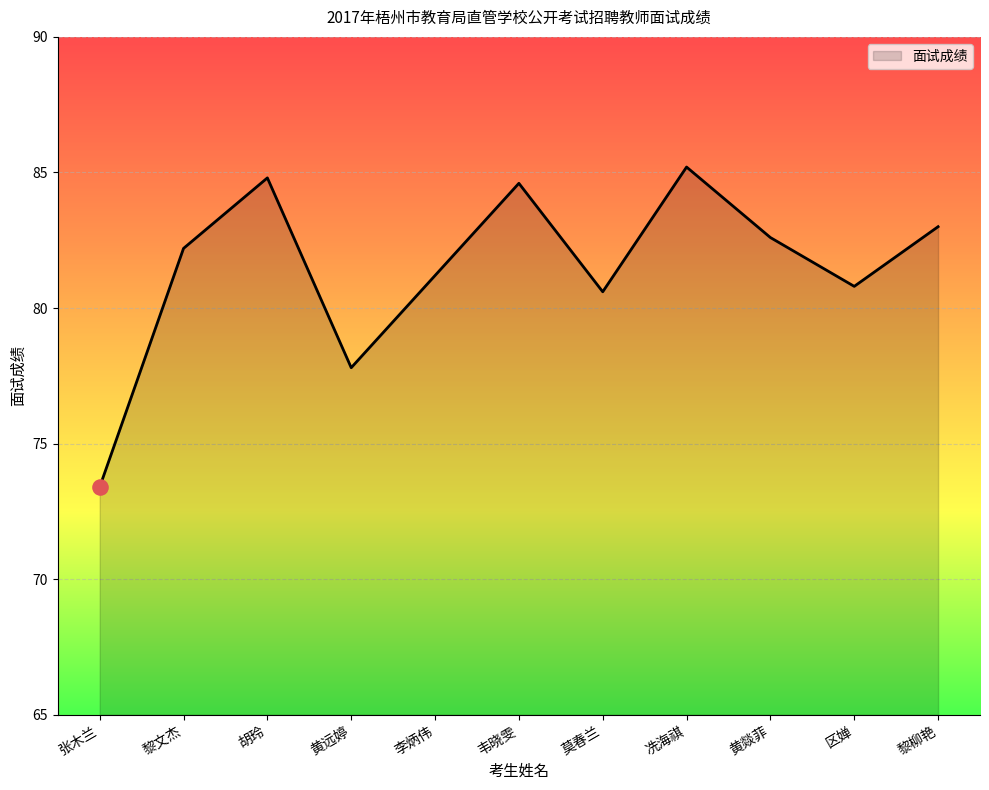

What is the change in value from 冼海祺 to 区婵?

-4.4